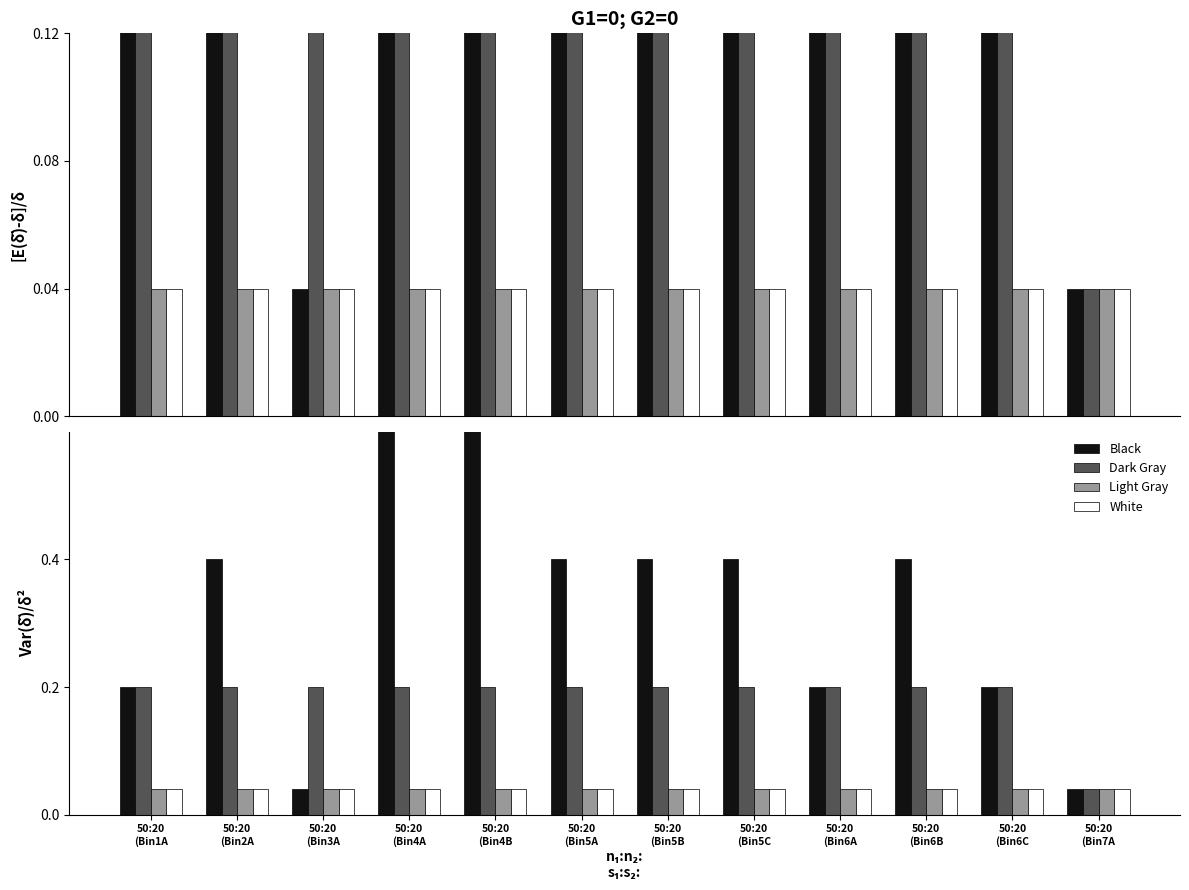

Is the value of Dark Gray at 50:20
(Bin6A greater than the value of Light Gray at 50:20
(Bin4A?

Yes